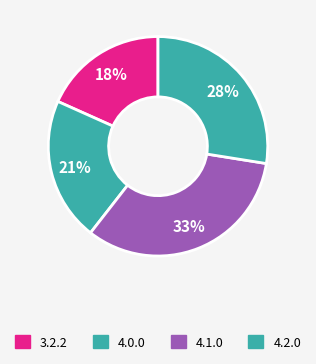

How many slices are in this pie chart?

4